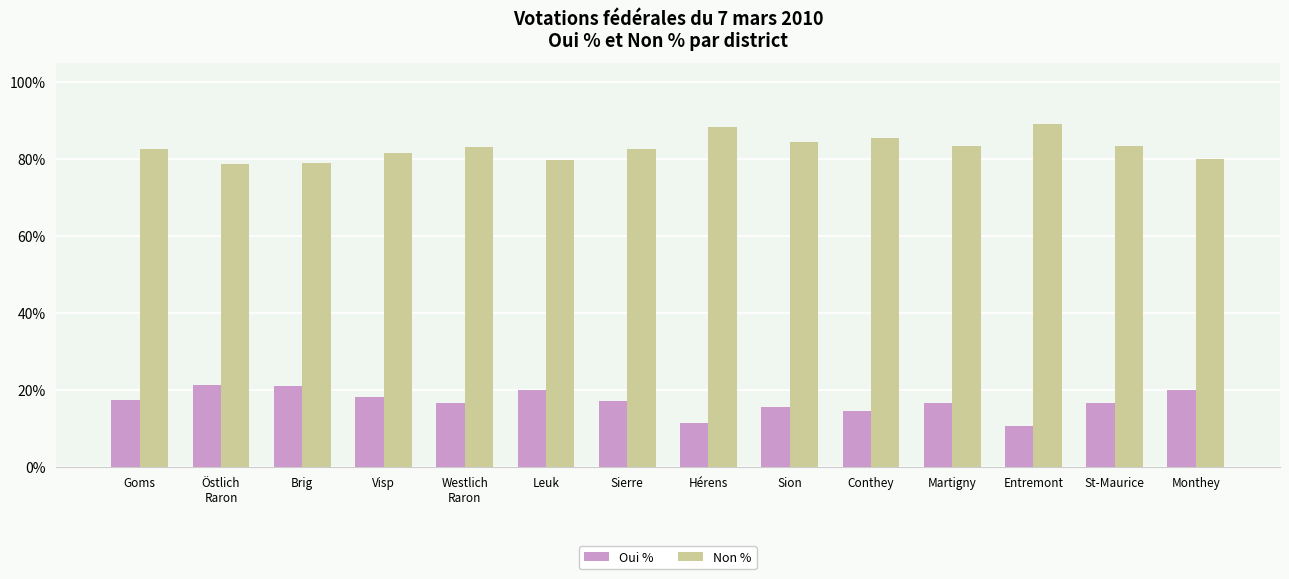

What is the lowest value of the Oui % series?

10.7